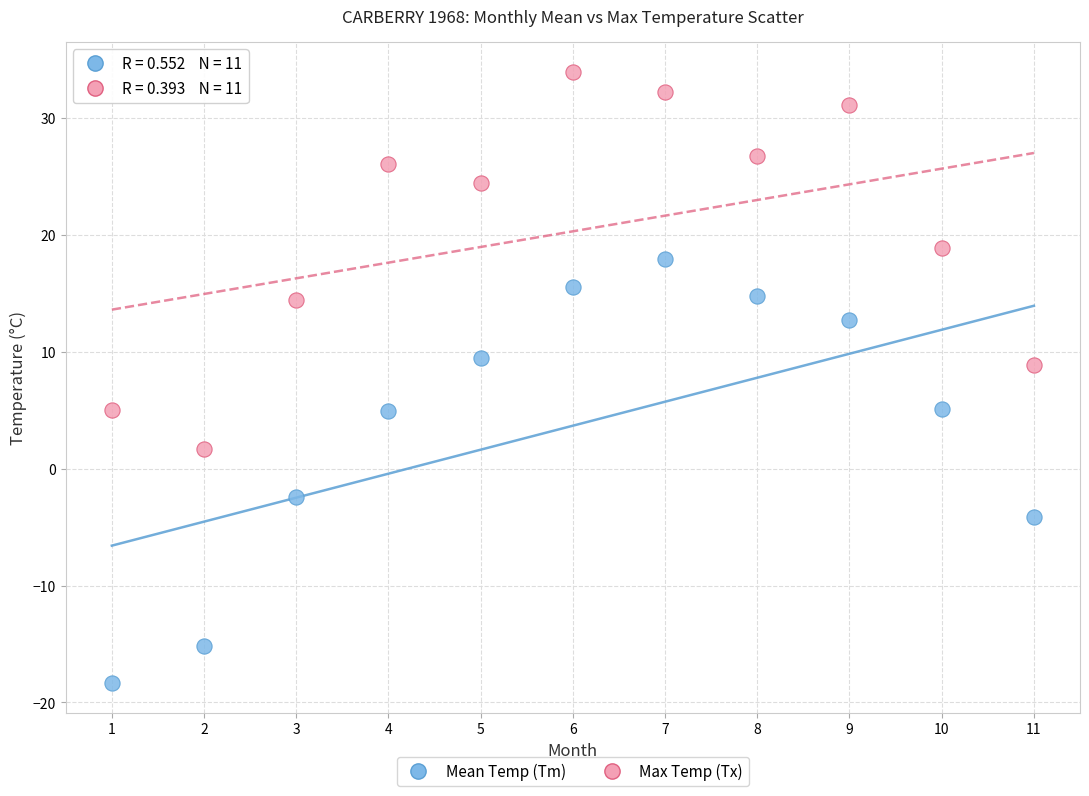

In the Max Temp (Tx) series, what Y value is closest to 17?

18.9